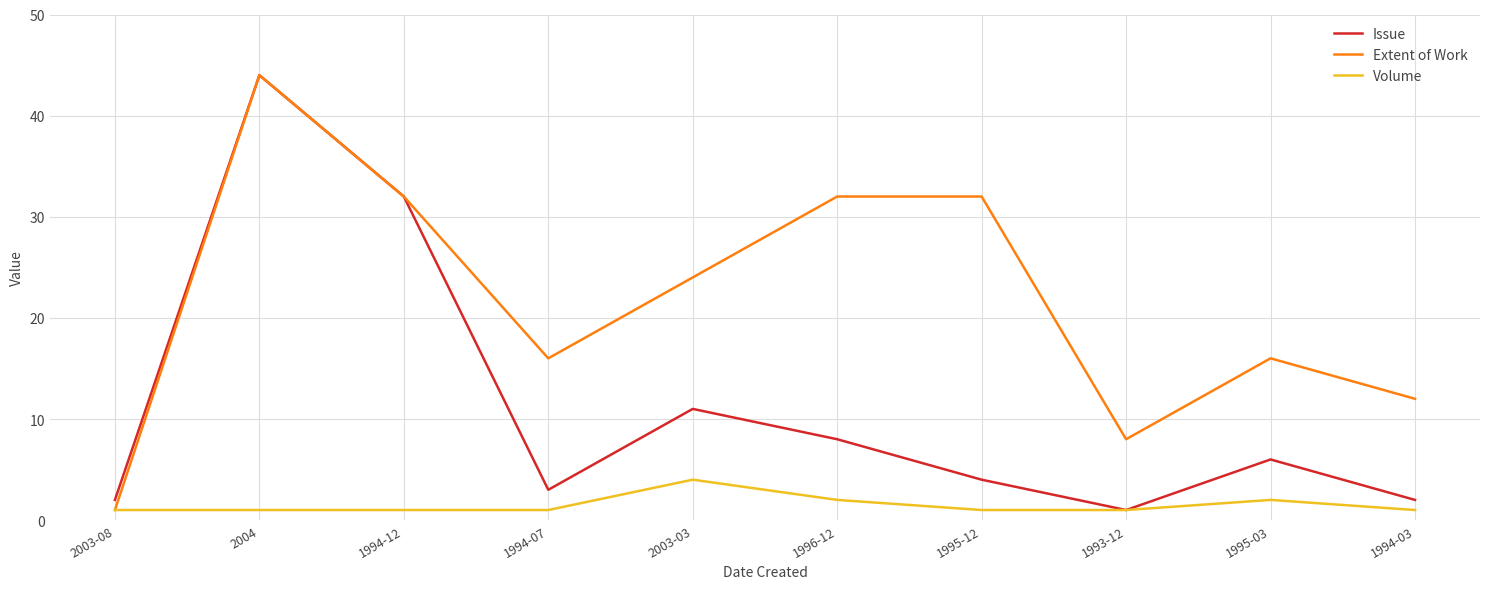

What is the average value of the Extent of Work series?

22